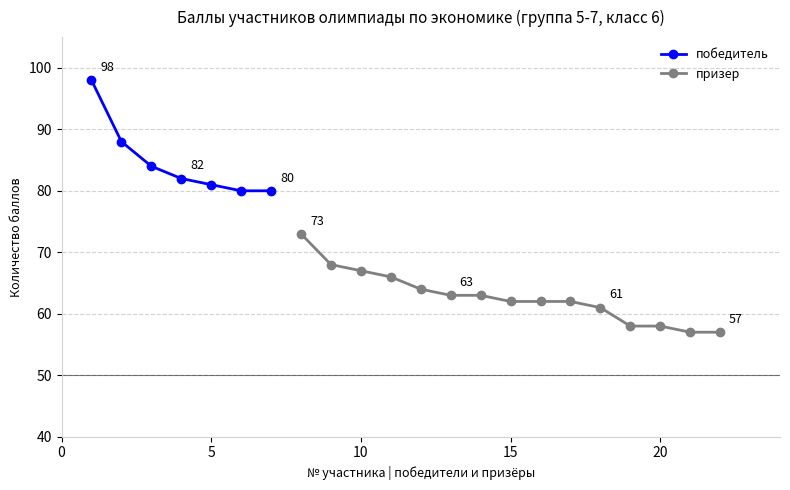

What is the value of the победитель point at the 1st from the left?

98